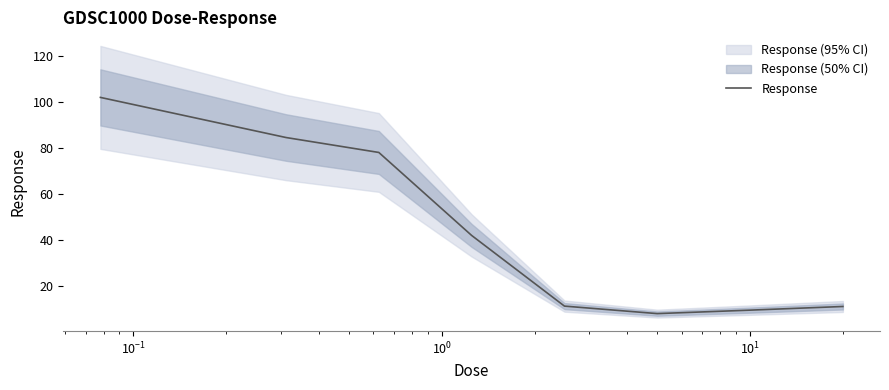

What is the sum of all values?

438.4